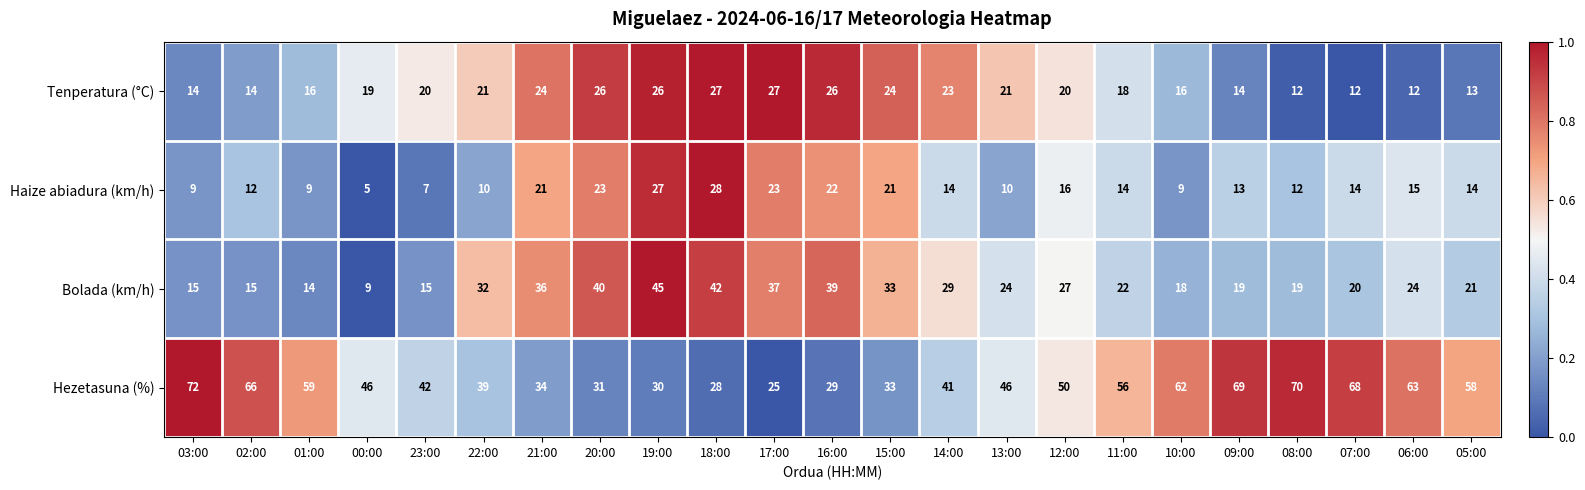

List the series in order of their peak value, lowest first.

Tenperatura (°C), Haize abiadura (km/h), Bolada (km/h), Hezetasuna (%)